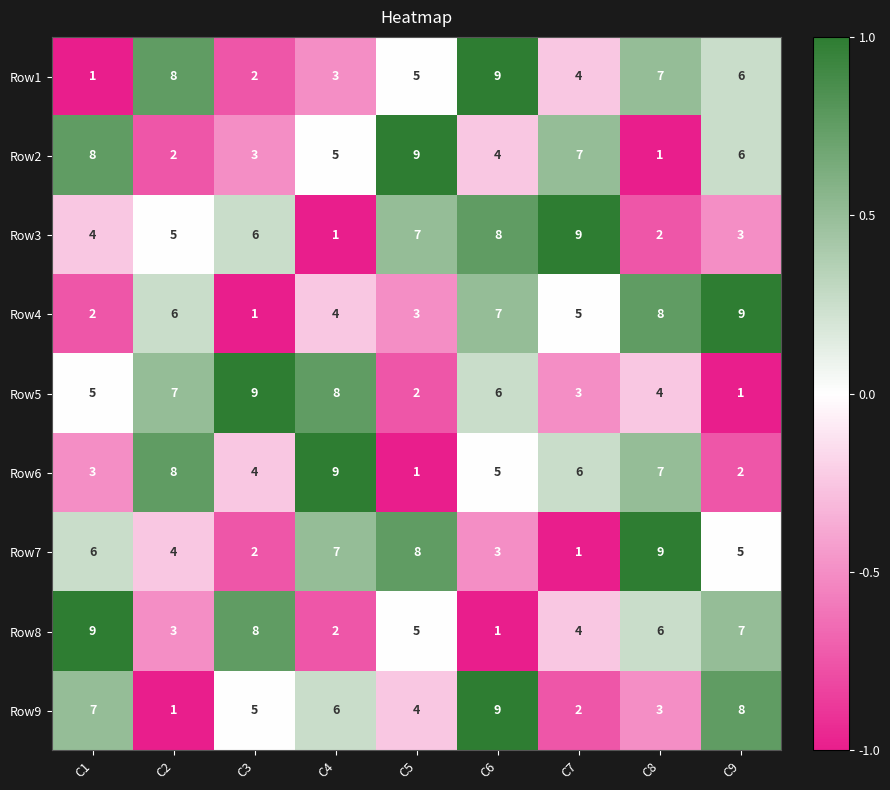

What is the spread (max minus min) of values at C1?

8